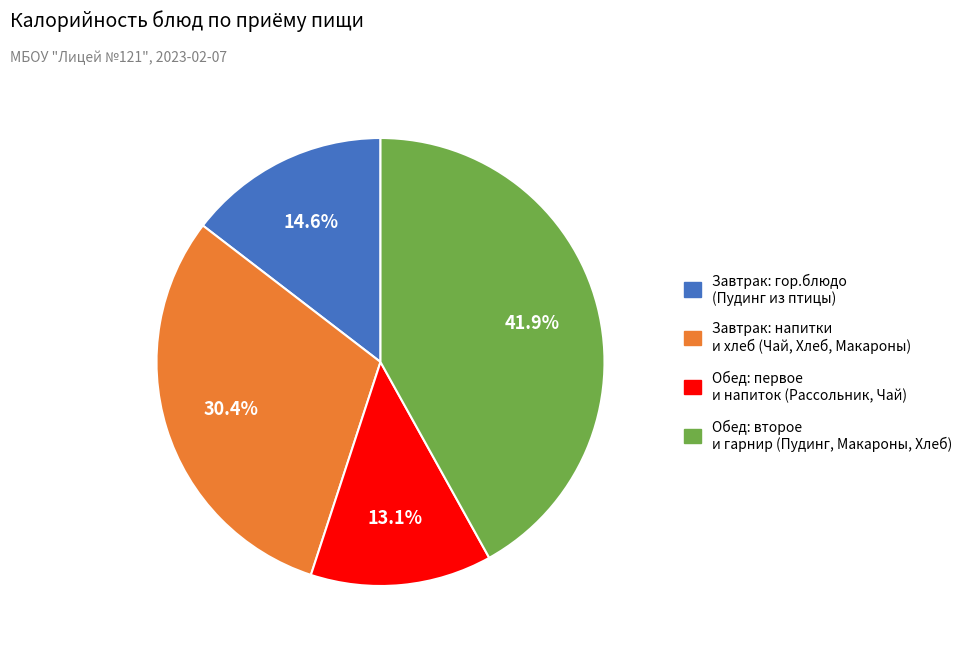

Does any single category account for the majority?

No